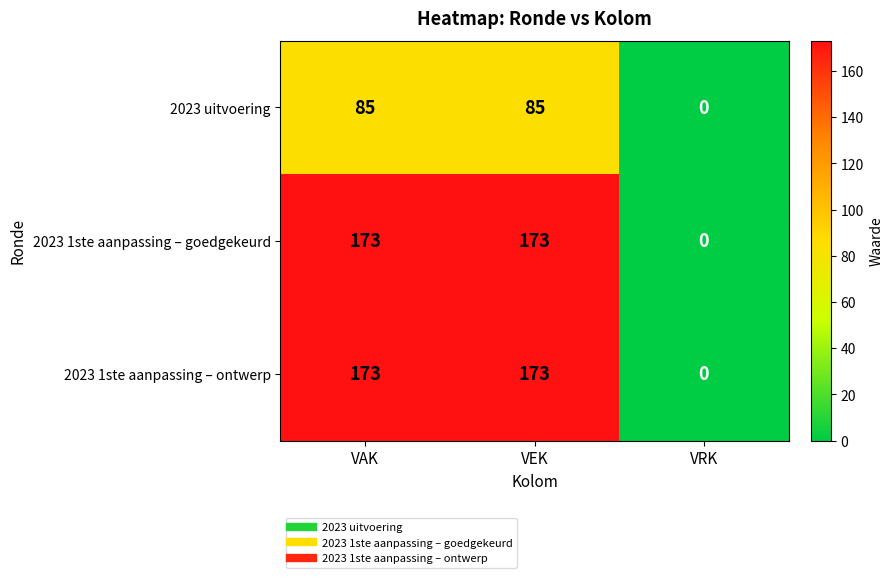

Where is 2023 1ste aanpassing – ontwerp nearest to the value 86?

VRK